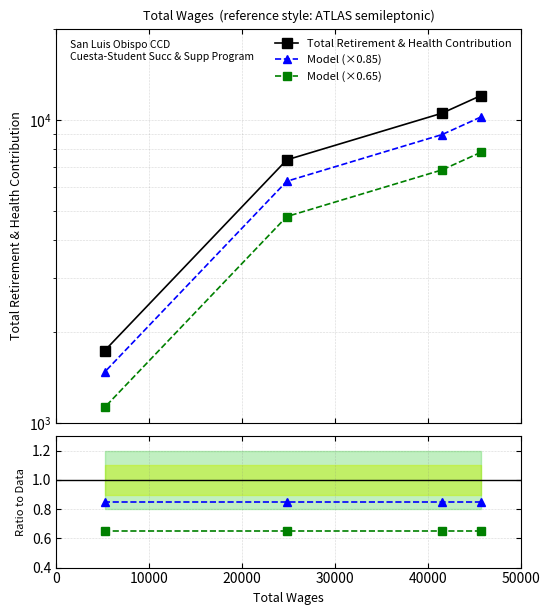

What value does the Model (×0.85) / Data series have at 0?

0.8